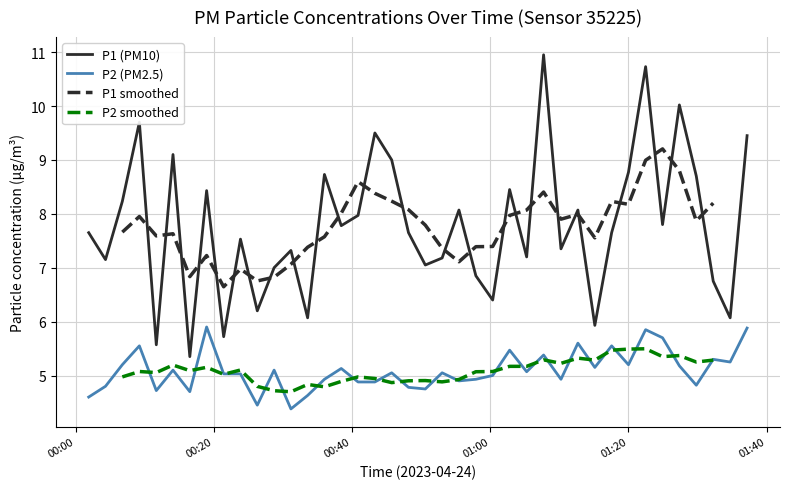

What is the value of the P1 point at the 2nd from the left?

7.2